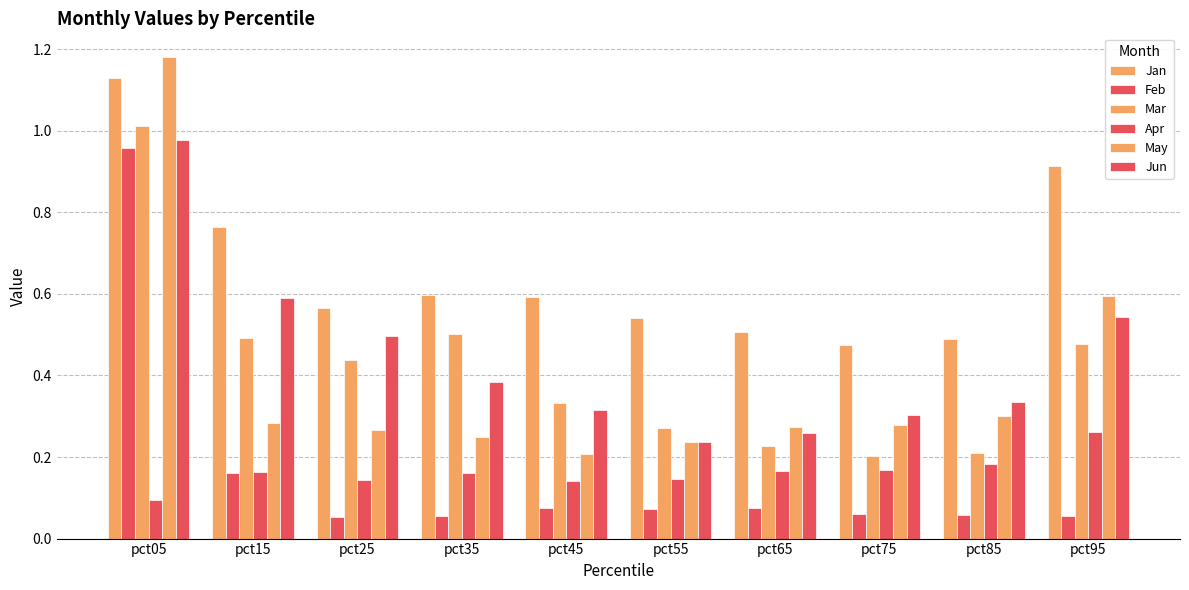

What is the difference between the second highest and minimum values in the Jan series?

0.4